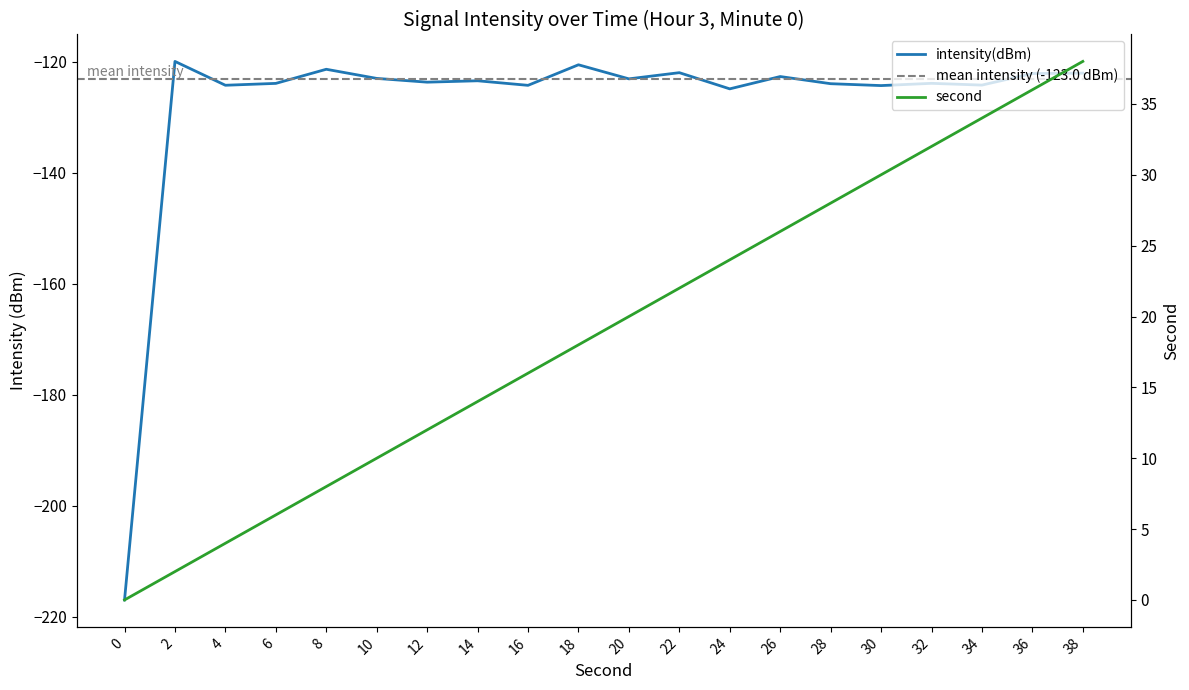

Is the value of second at 30 greater than the value of intensity(dBm) at 22?

Yes